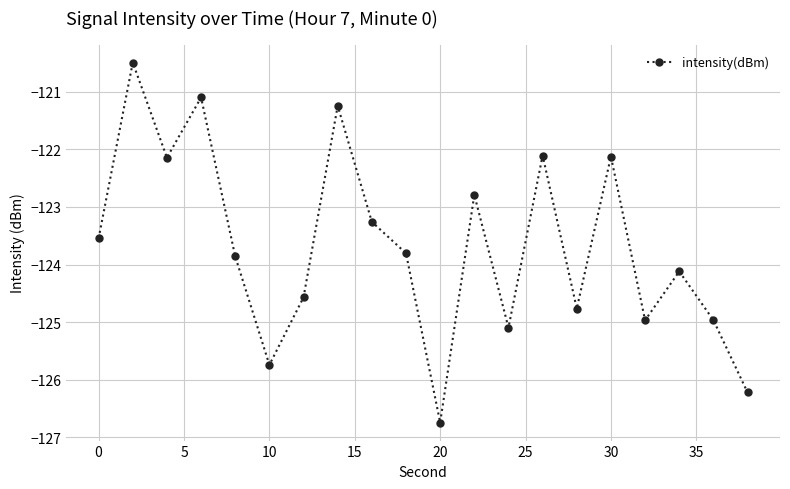

How many interior local valleys (lower than both neighbors) does the data have?

6